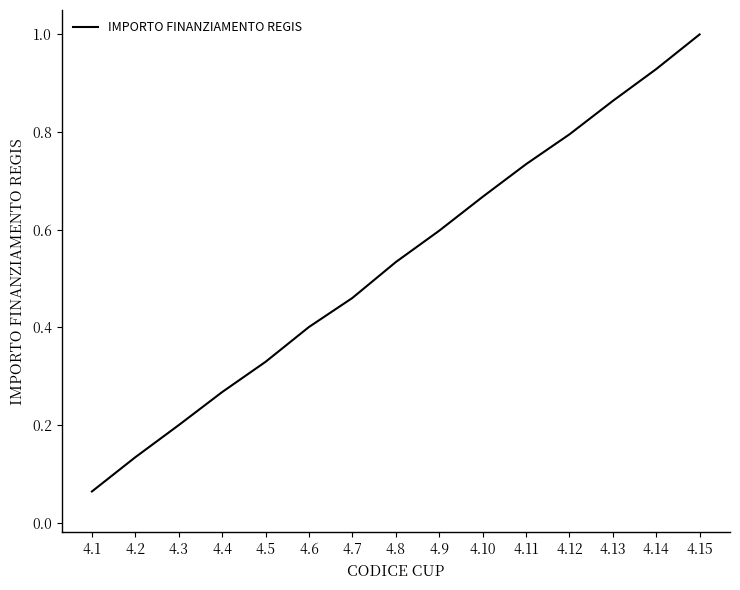

Where is the data nearest to the value 0?

4.1